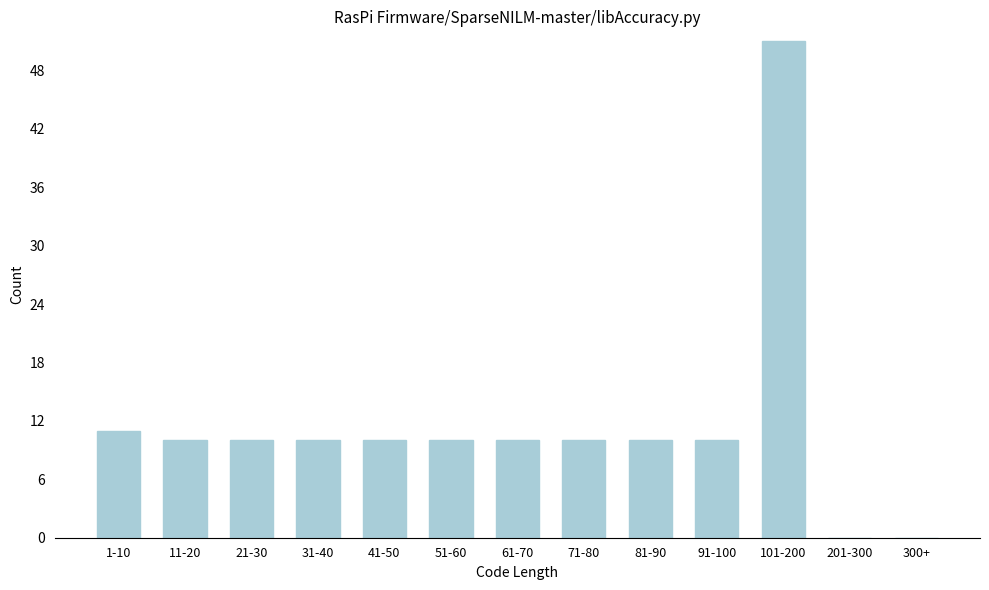

Reading right to left, list all the values displayed in this chart.

300+=0	201-300=0	101-200=51	91-100=10	81-90=10	71-80=10	61-70=10	51-60=10	41-50=10	31-40=10	21-30=10	11-20=10	1-10=11